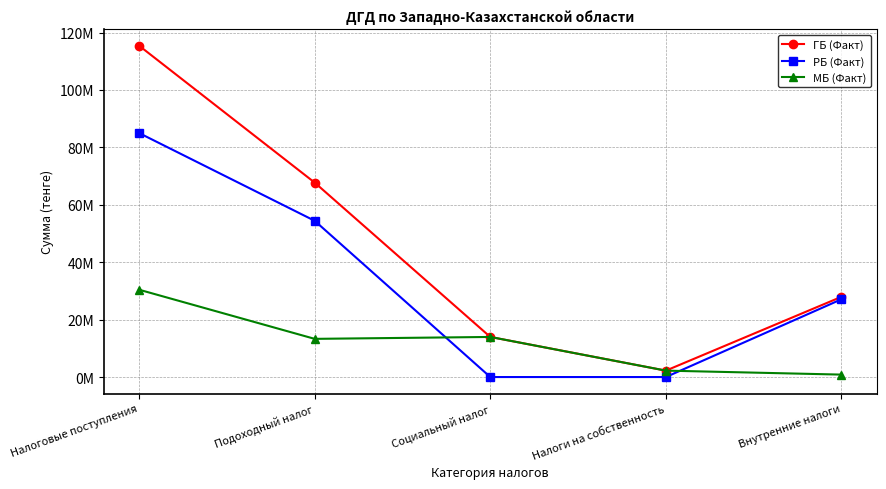

Count the РБ (Факт) values in the range 0 to 54423042.

4